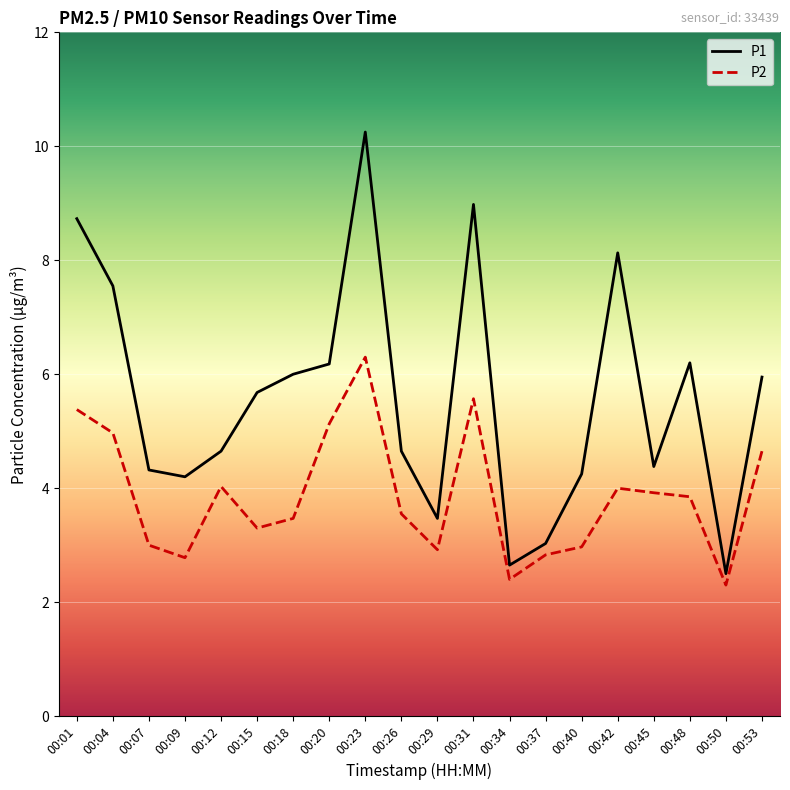

True or false: P1 has a value of 2.5 at 00:42.

False